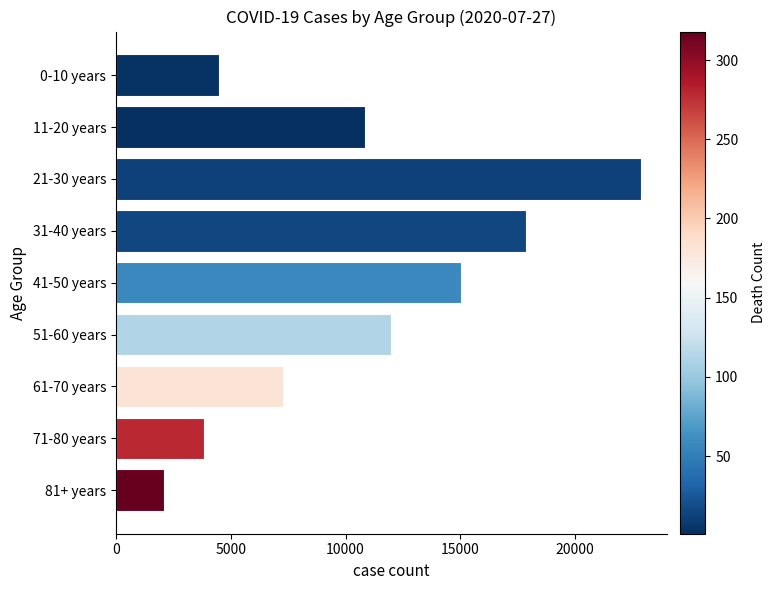

How many bars are there in total?

9